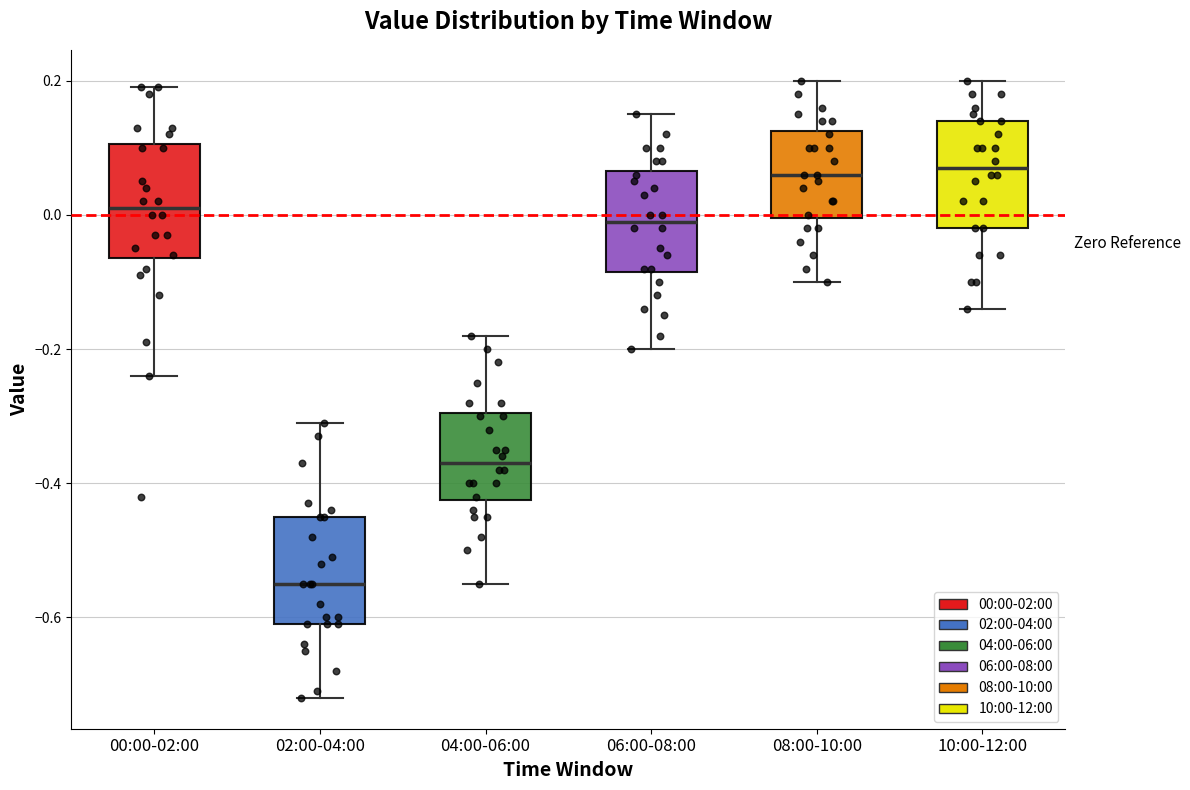

Reading left to right, transcribe this box plot: for each box, give where its median line is, the range the box spans, and where its two whiskers end, as read against the y-axis. The values are not printed on the chart, so give them approximately, as read against the axis.

00:00-02:00: median 0.02, box -0.06 to 0.10, whiskers -0.24 to 0.20
02:00-04:00: median -0.54, box -0.60 to -0.44, whiskers -0.72 to -0.30
04:00-06:00: median -0.36, box -0.42 to -0.30, whiskers -0.54 to -0.18
06:00-08:00: median 0.00, box -0.08 to 0.06, whiskers -0.20 to 0.16
08:00-10:00: median 0.06, box 0.00 to 0.12, whiskers -0.10 to 0.20
10:00-12:00: median 0.08, box -0.02 to 0.14, whiskers -0.14 to 0.20